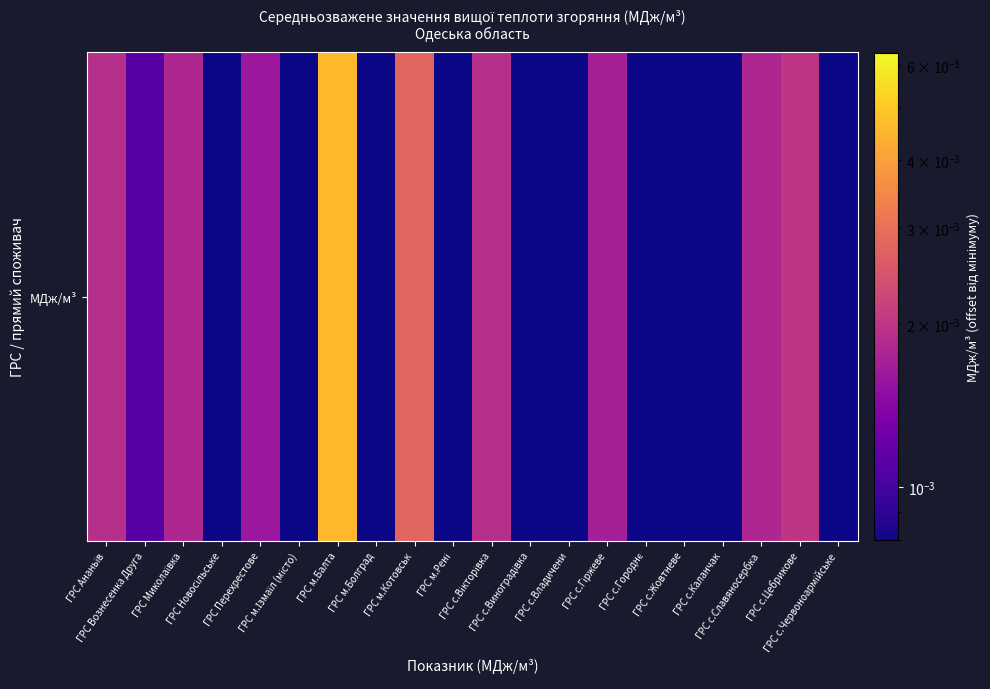

Count the number of data series in this chart.

1